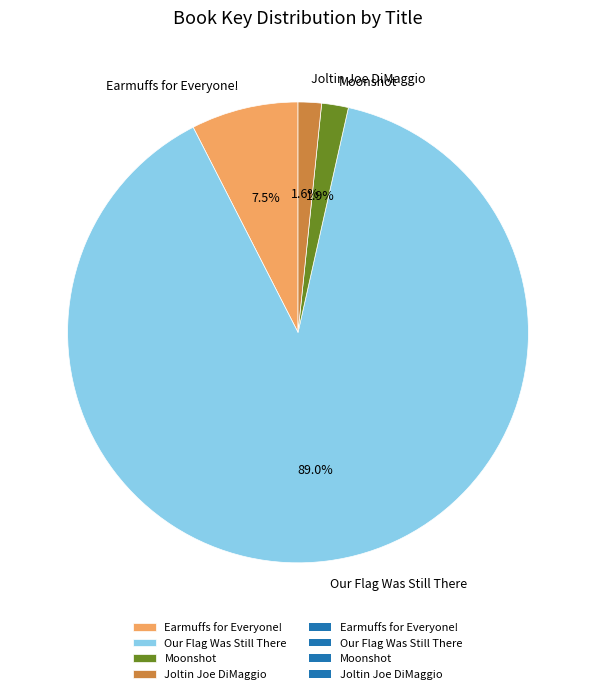

How many segments does this pie chart have?

4